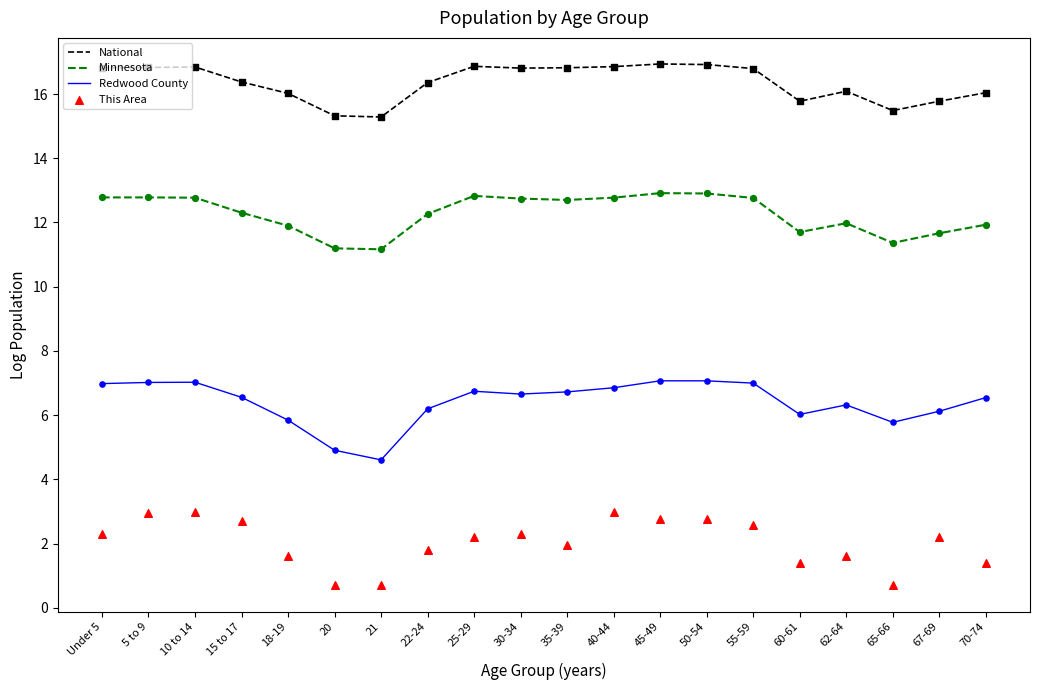

At which category is the sum across all series the highest?

45-49